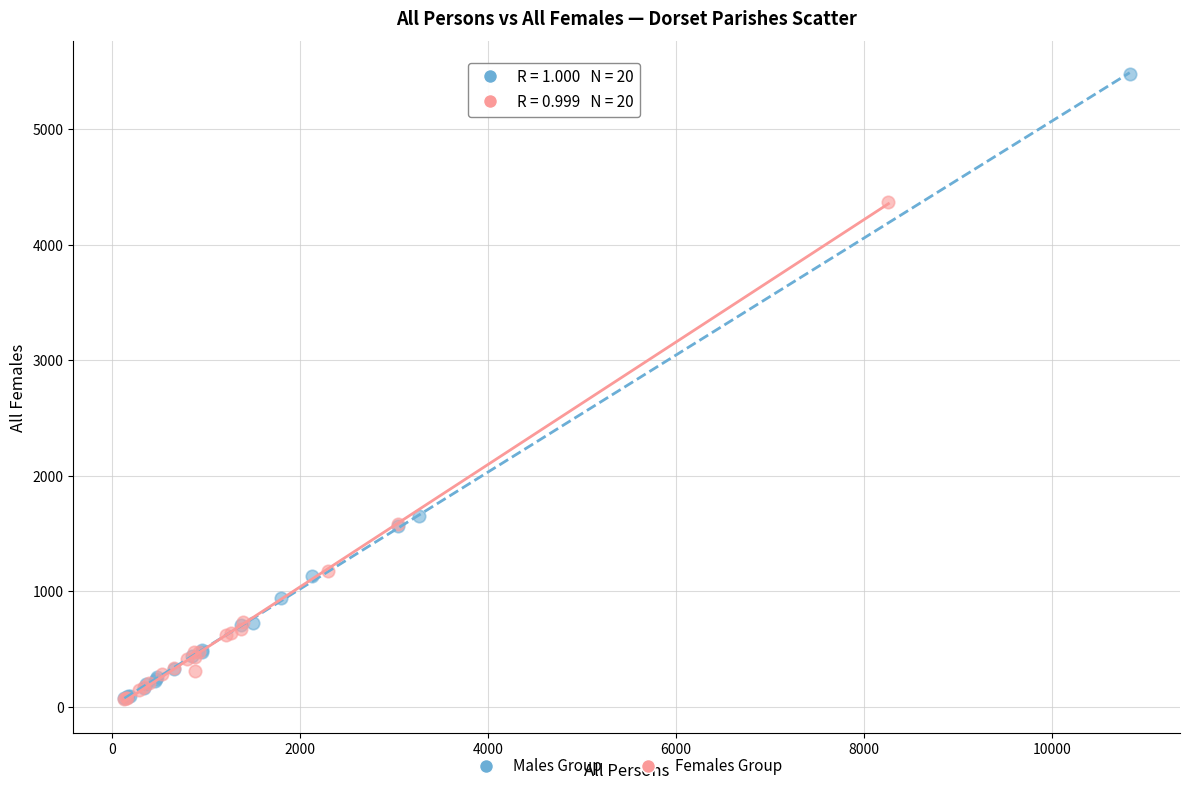

Which series has the largest Y range (max minus min)?

Males Group